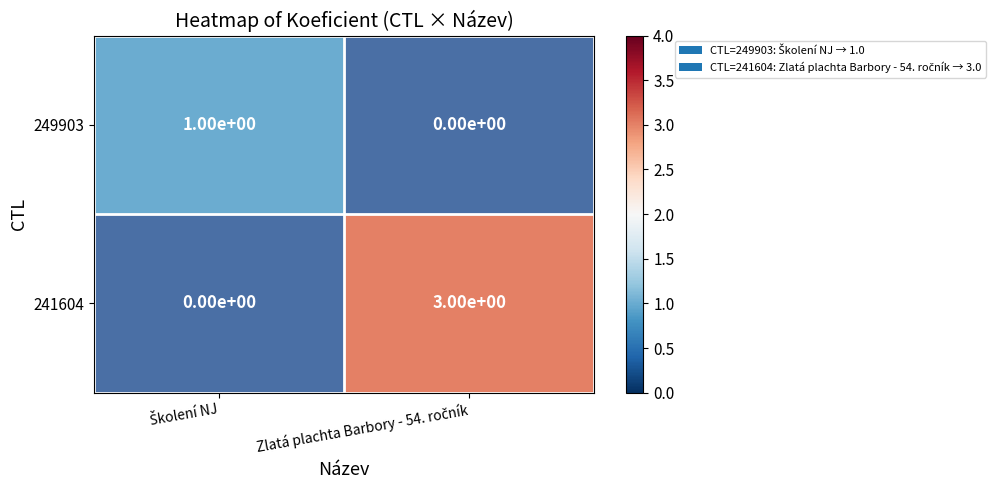

Count the number of categories in the chart.

2